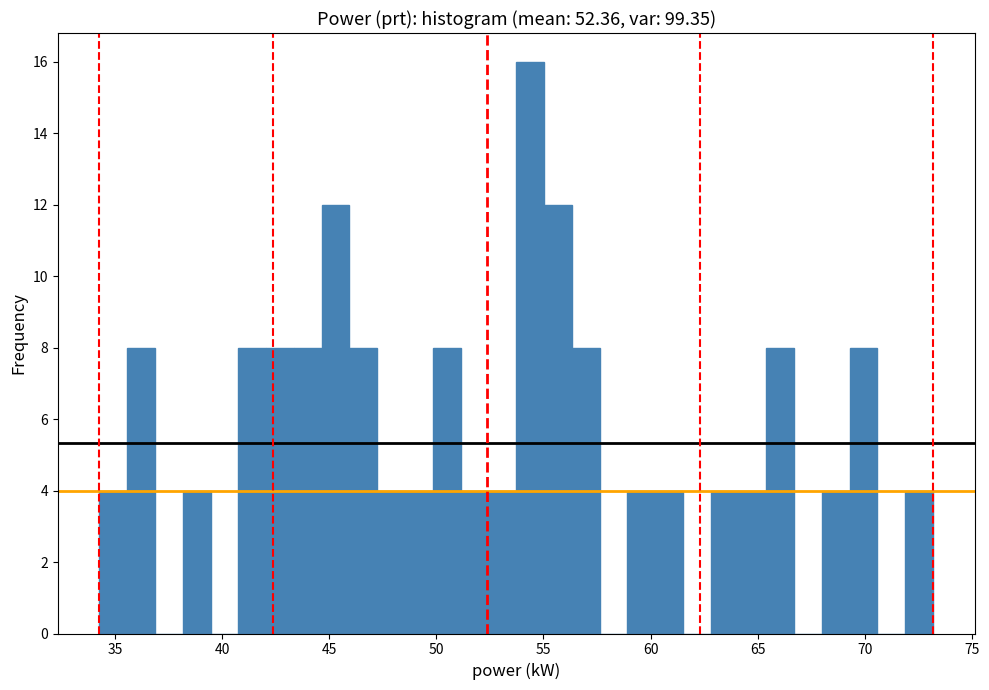

Read against the x-axis, roughly where is the centre of the tallest bar?

54.5